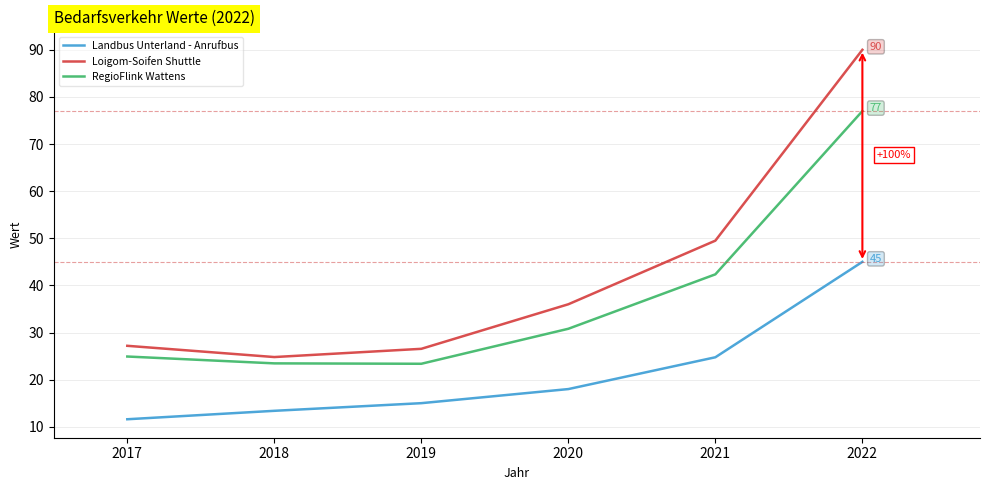

How many data points in RegioFlink Wattens are above 30?

3